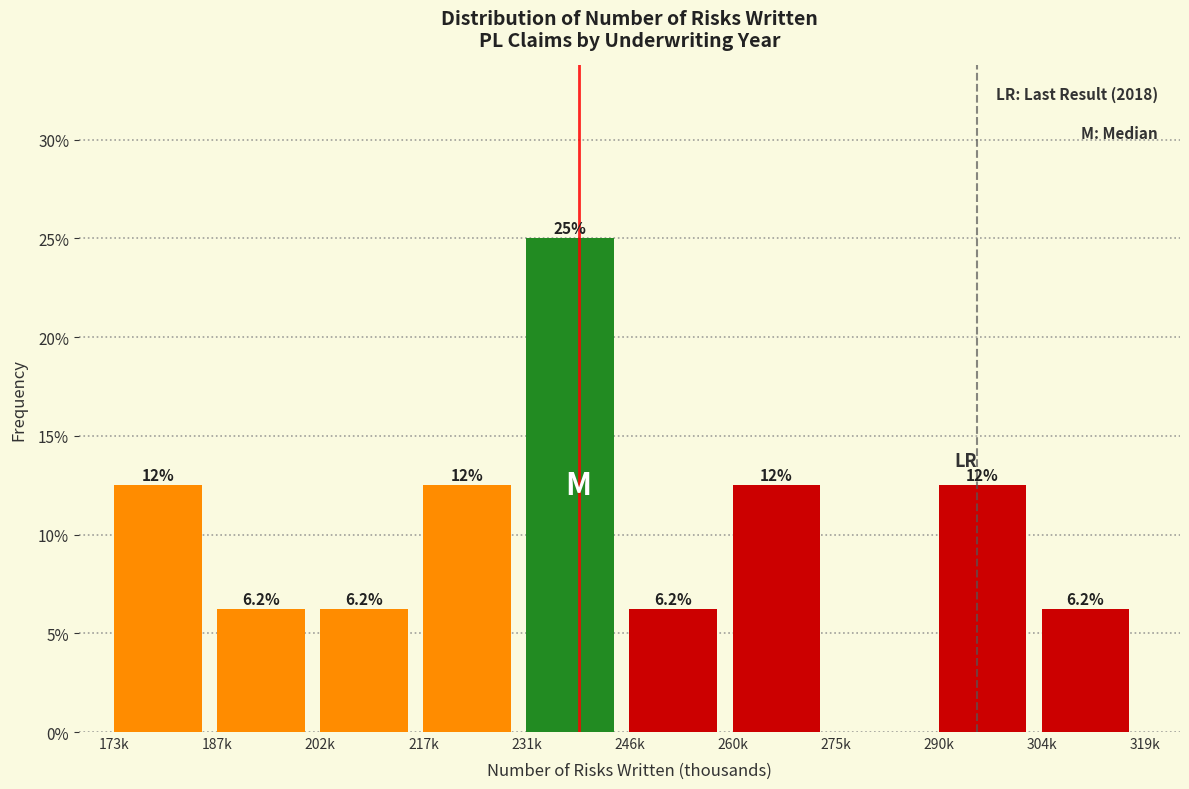

Where does the data first go above 12?

173k